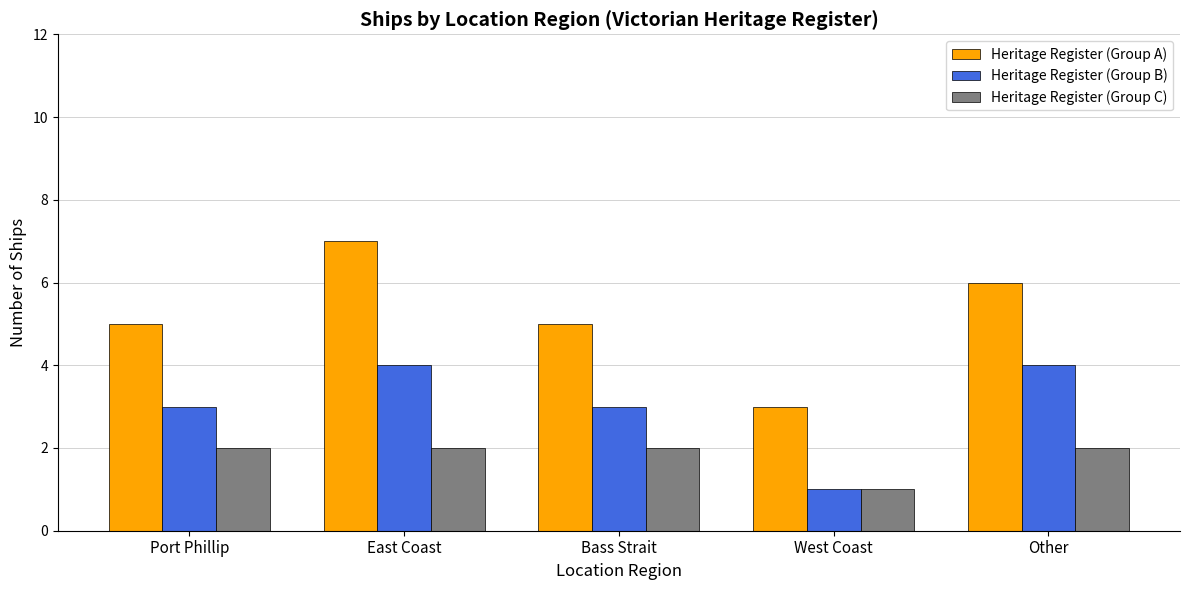

Count the Heritage Register (Group C) values in the range 2 to 3.

4